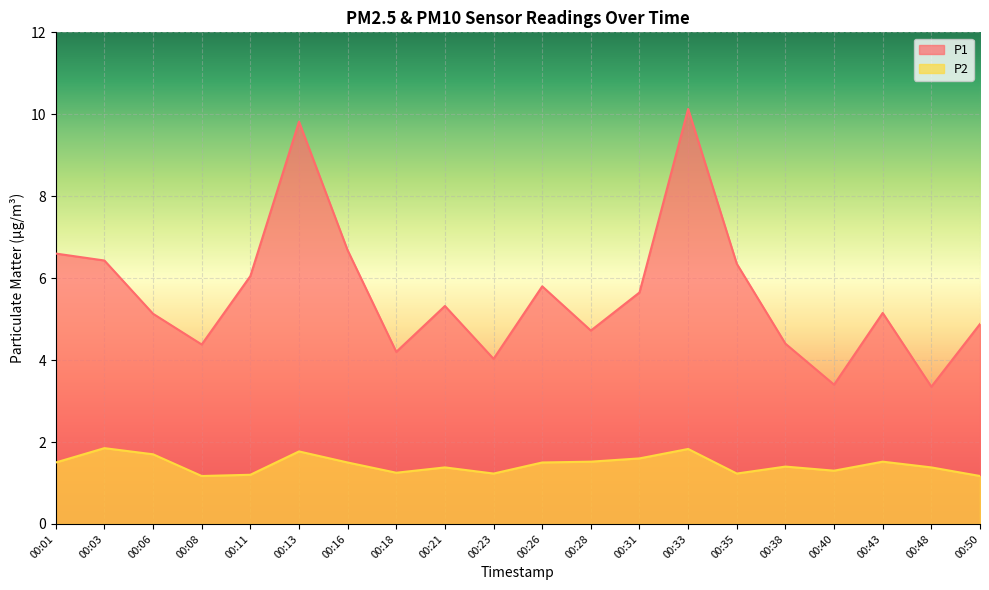

True or false: P1 and P2 intersect in this chart.

False